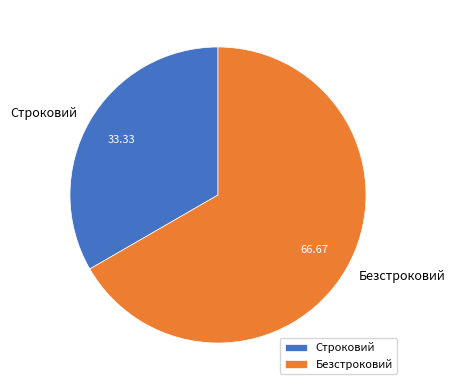

Which has a higher value, Безстроковий or Строковий?

Безстроковий